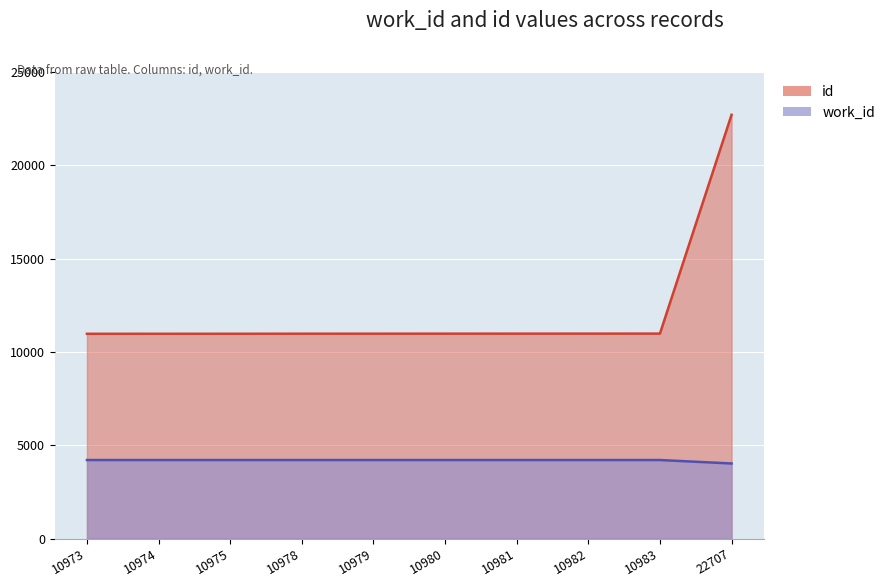

What is the sum of all values?

41905